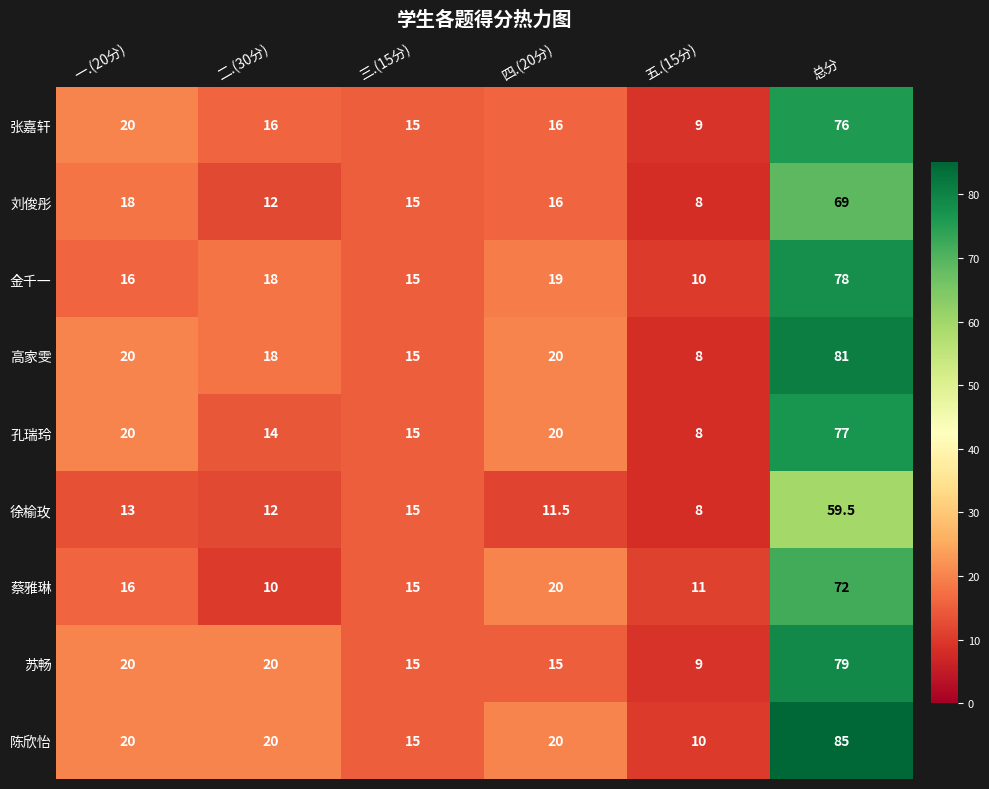

What is the total value across all series at 总分?

676.5